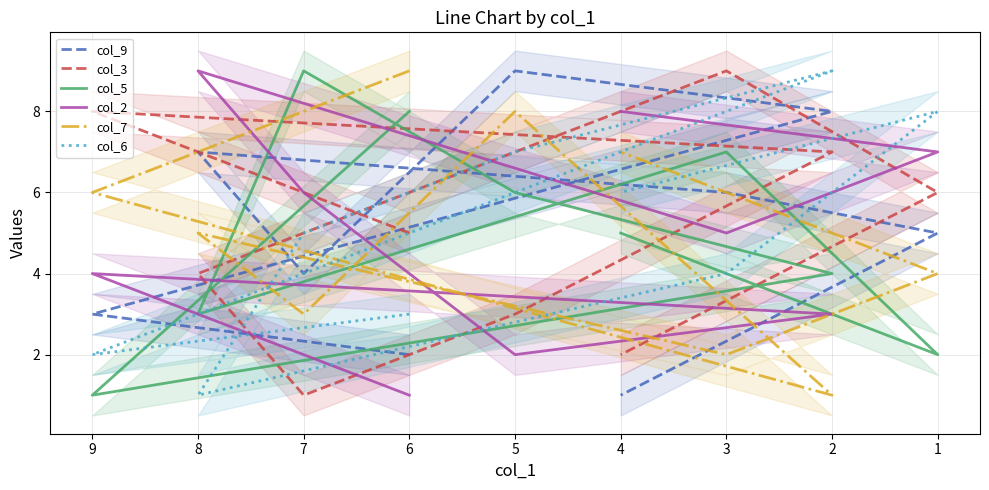

What is the smallest value displayed?

1